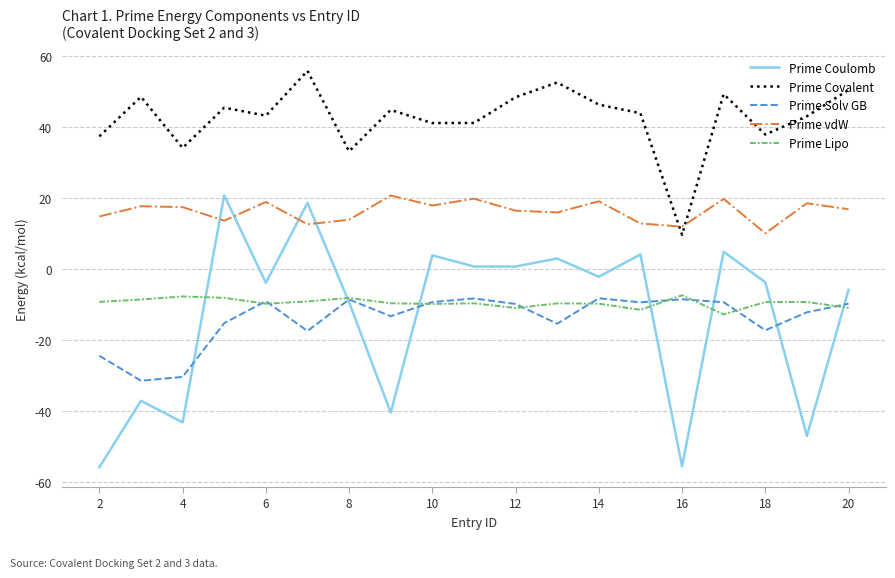

Which series has the largest range (max minus min)?

Prime Coulomb